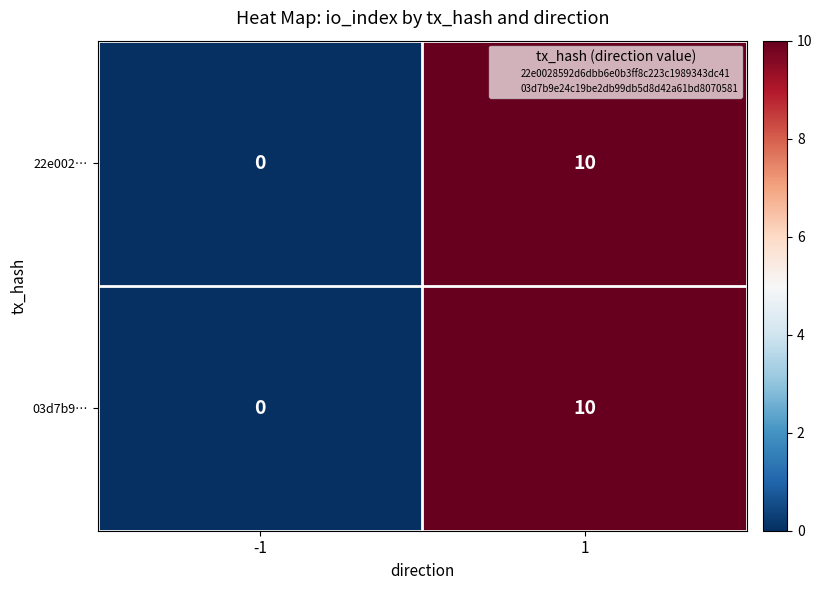

Which category has the highest value across all series?

1